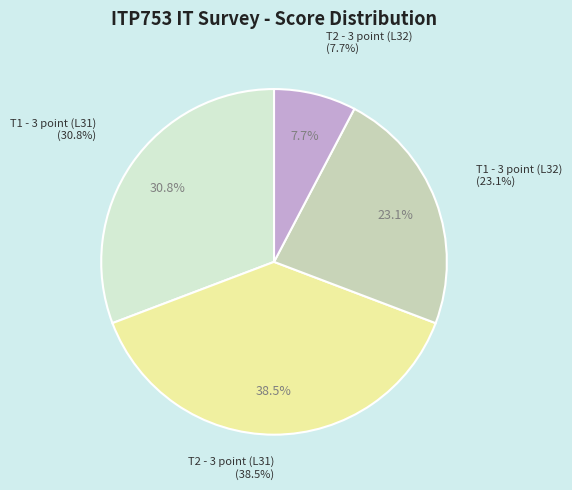

Which category has the smallest portion of the pie?

T2 - 3 point (L32)